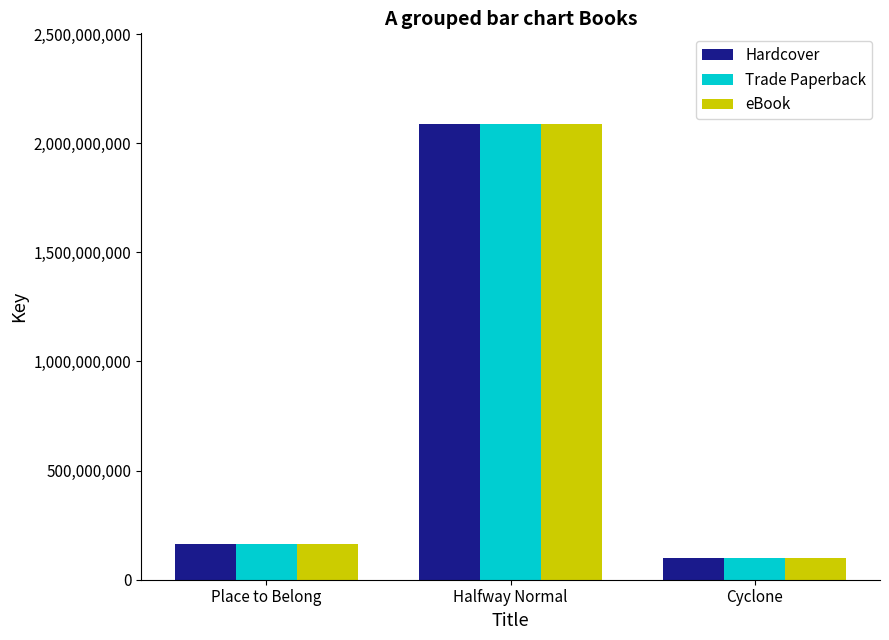

Does the chart contain stacked bars?

No